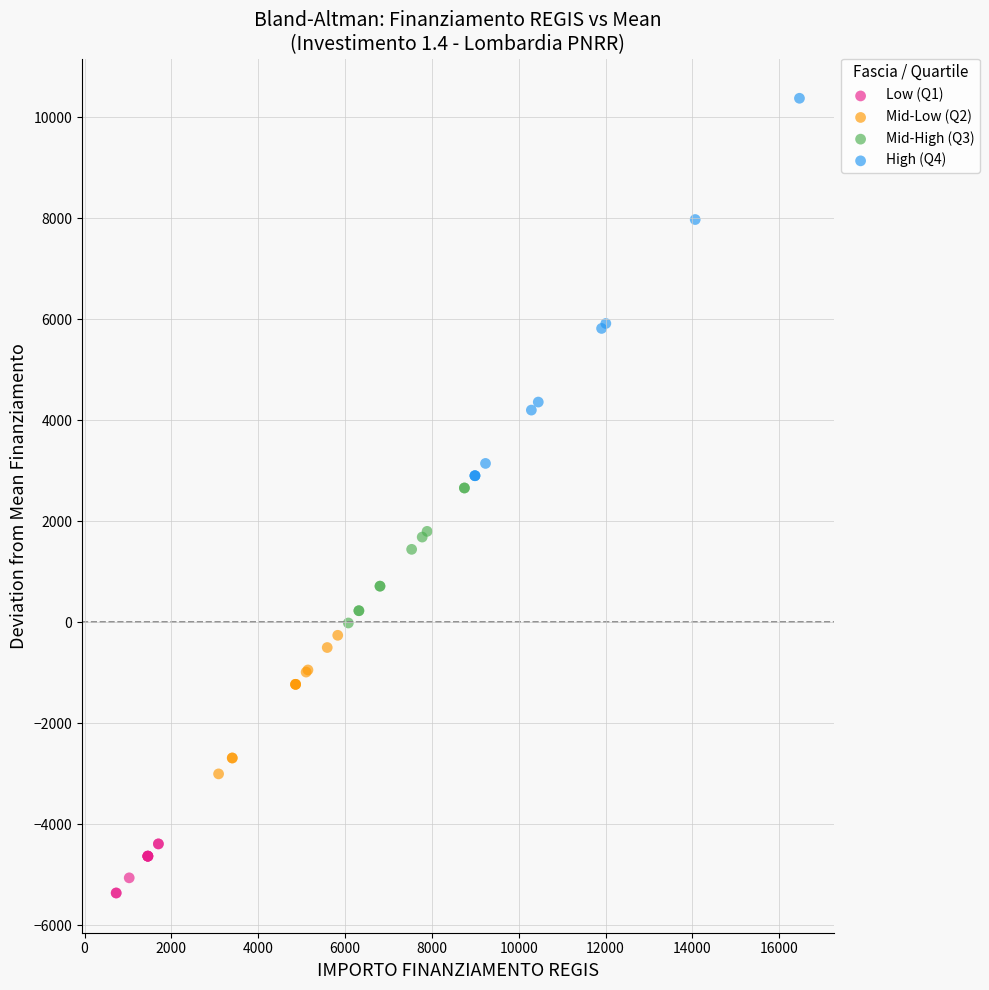

Which series contains the highest Y value?

High (Q4)